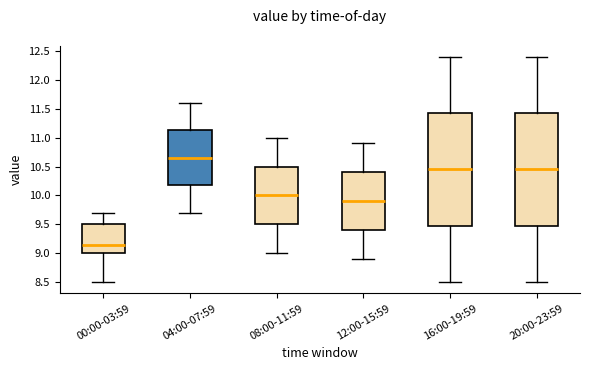

Reading left to right, read every box against the y-axis: the position of its median line, the range the box covers, and the ends of its whiskers. The values are not printed on the chart, so give them approximately, as read against the axis.

00:00-03:59: median 9.15, box 9.00 to 9.50, whiskers 8.50 to 9.70
04:00-07:59: median 10.65, box 10.20 to 11.15, whiskers 9.70 to 11.60
08:00-11:59: median 10.00, box 9.50 to 10.50, whiskers 9.00 to 11.00
12:00-15:59: median 9.90, box 9.40 to 10.40, whiskers 8.90 to 10.90
16:00-19:59: median 10.45, box 9.50 to 11.45, whiskers 8.50 to 12.40
20:00-23:59: median 10.45, box 9.50 to 11.45, whiskers 8.50 to 12.40